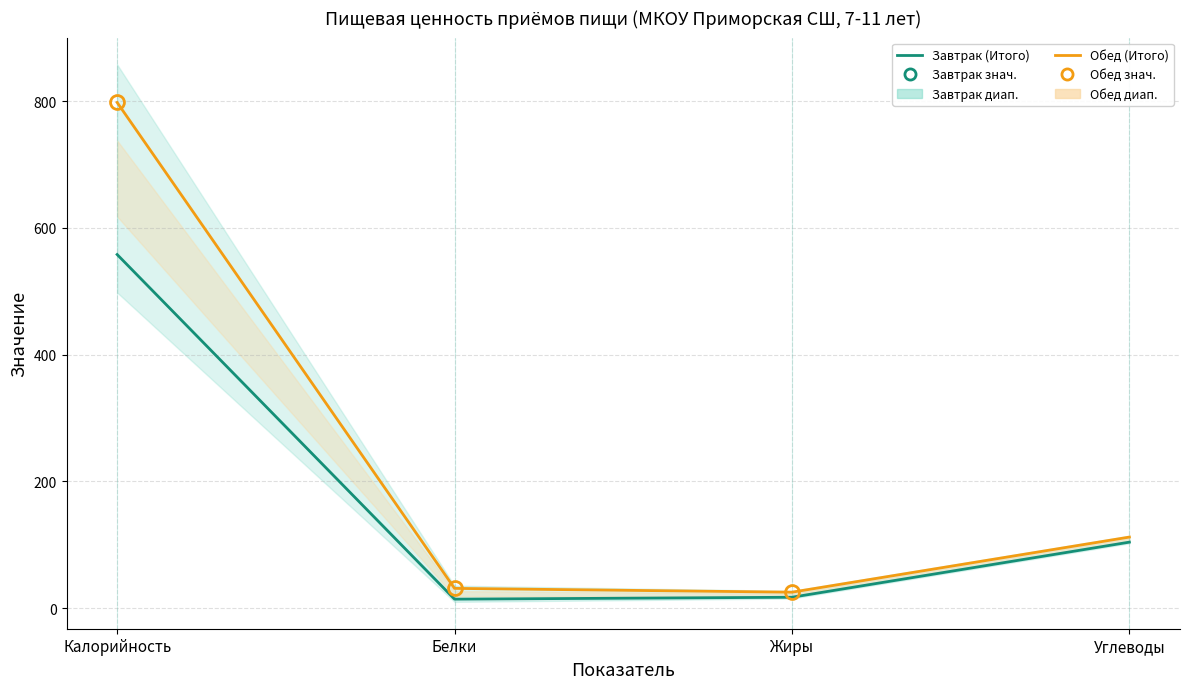

Which series has the largest total across all categories?

Обед (Итого)